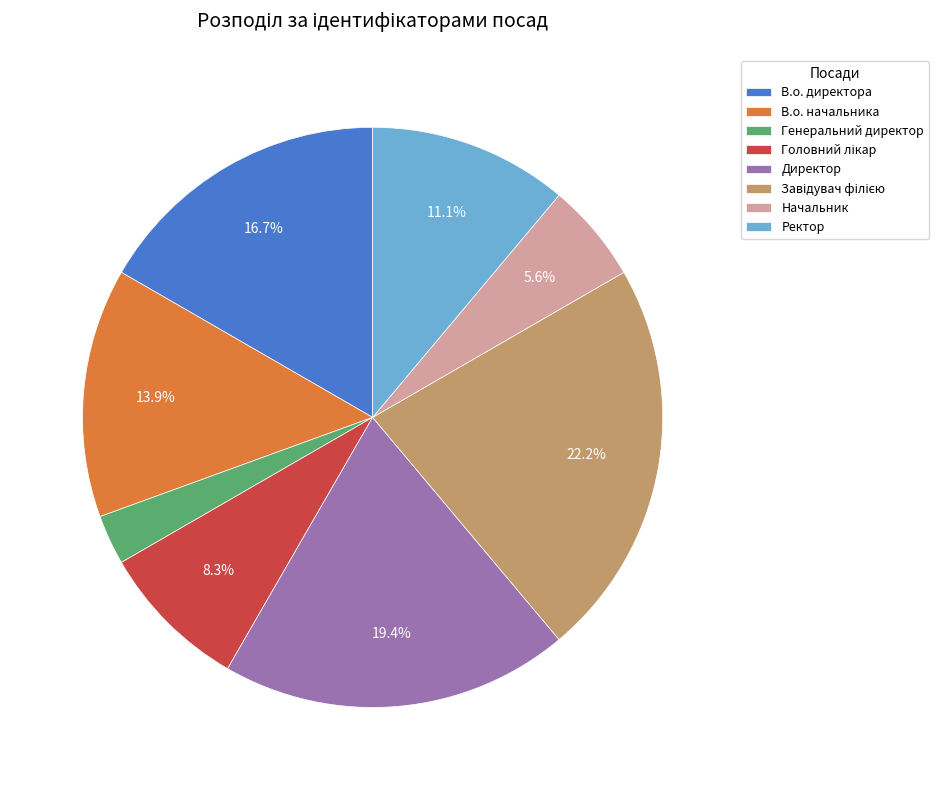

Does any single category account for the majority?

No